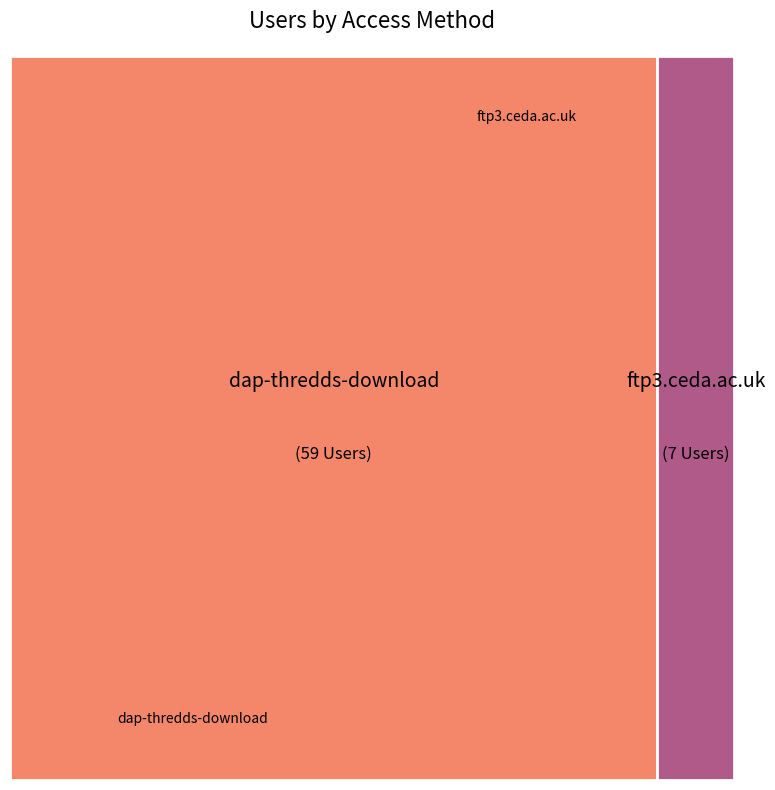

Which slice is the largest?

dap-thredds-download